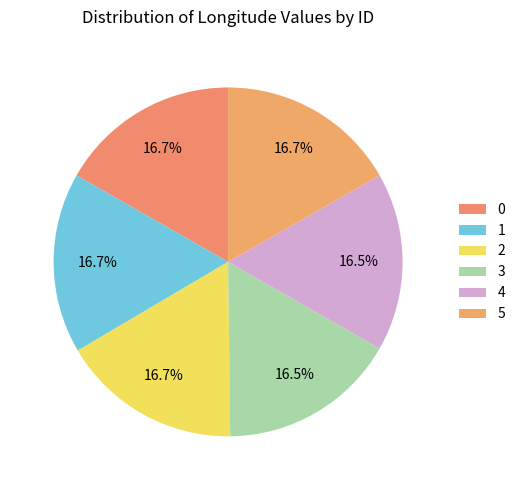

To the nearest percent, what portion does 2 represent?

17%